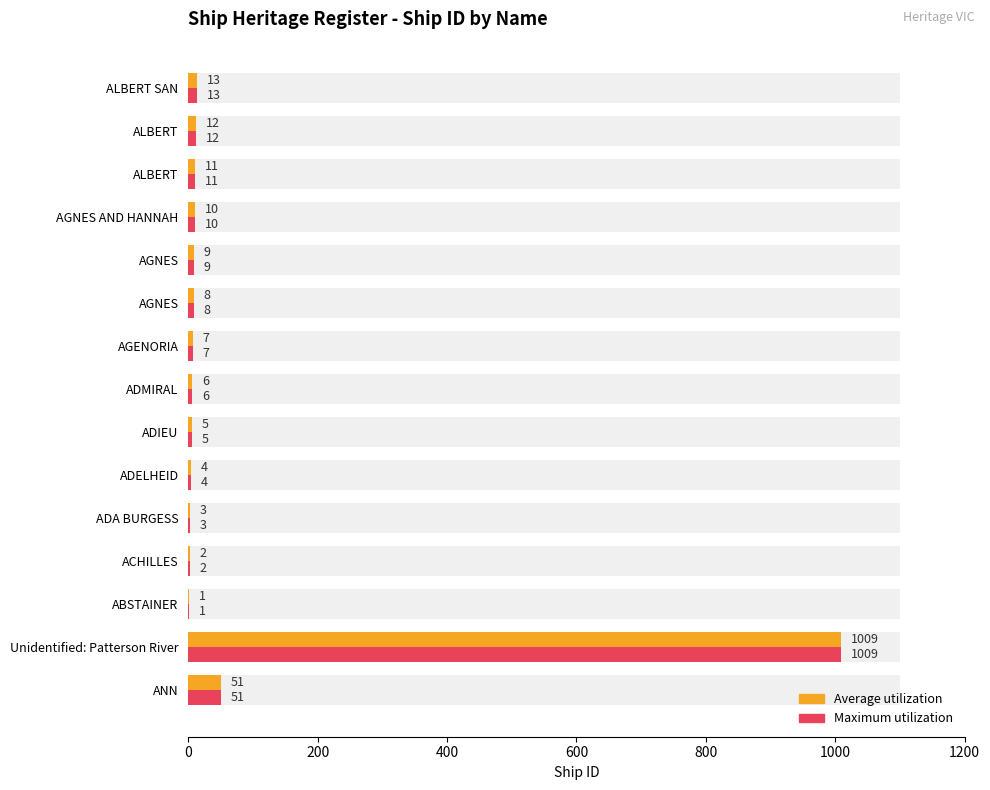

Is the value of Average utilization at AGNES AND HANNAH greater than the value of Maximum utilization at ADA BURGESS?

Yes